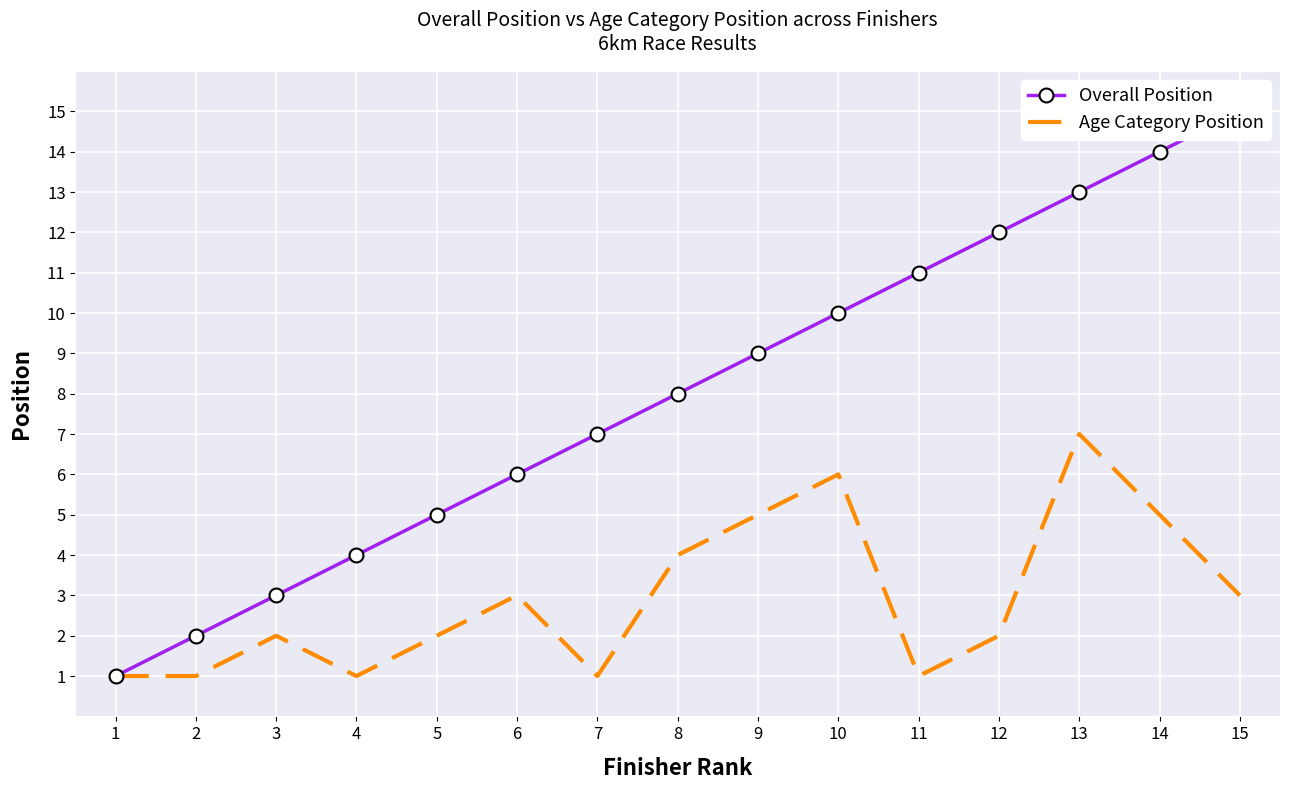

What are all the series names shown in the legend?

Overall Position, Age Category Position